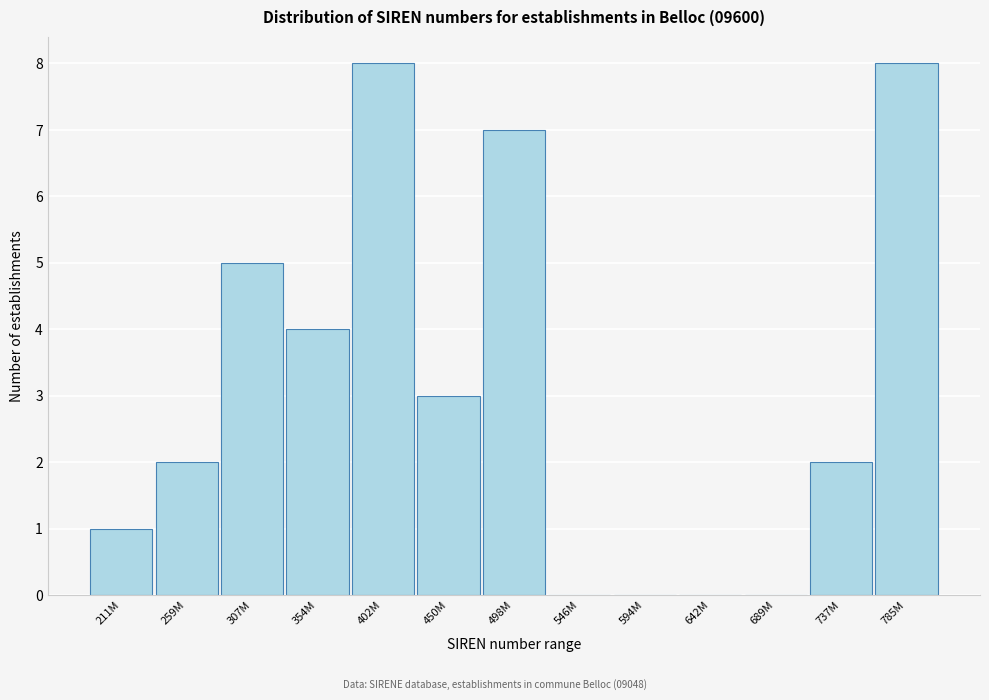

Reading left to right, transcribe all the data shown in this chart.

211M=1	259M=2	307M=5	354M=4	402M=8	450M=3	498M=7	546M=0	594M=0	642M=0	689M=0	737M=2	785M=8